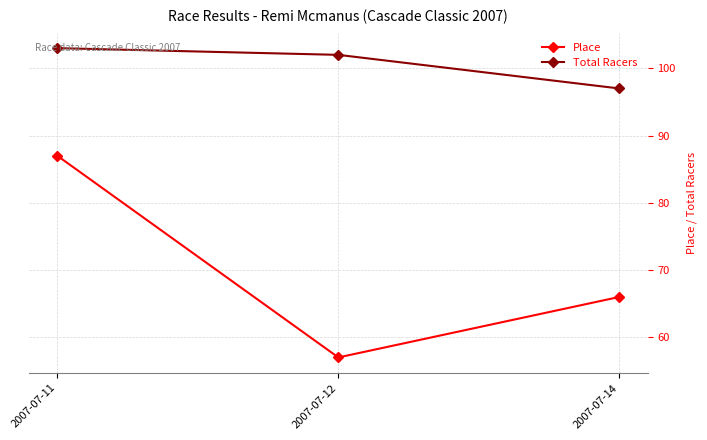

Reading left to right, extract all data points from this chart.

Place: 87	57	66
Total Racers: 103	102	97